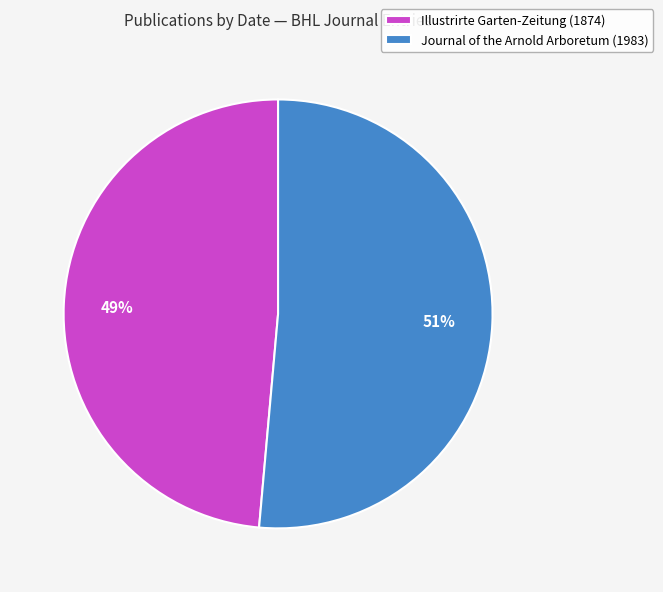

To the nearest percent, what portion does Journal of the Arnold Arboretum (1983) represent?

51%